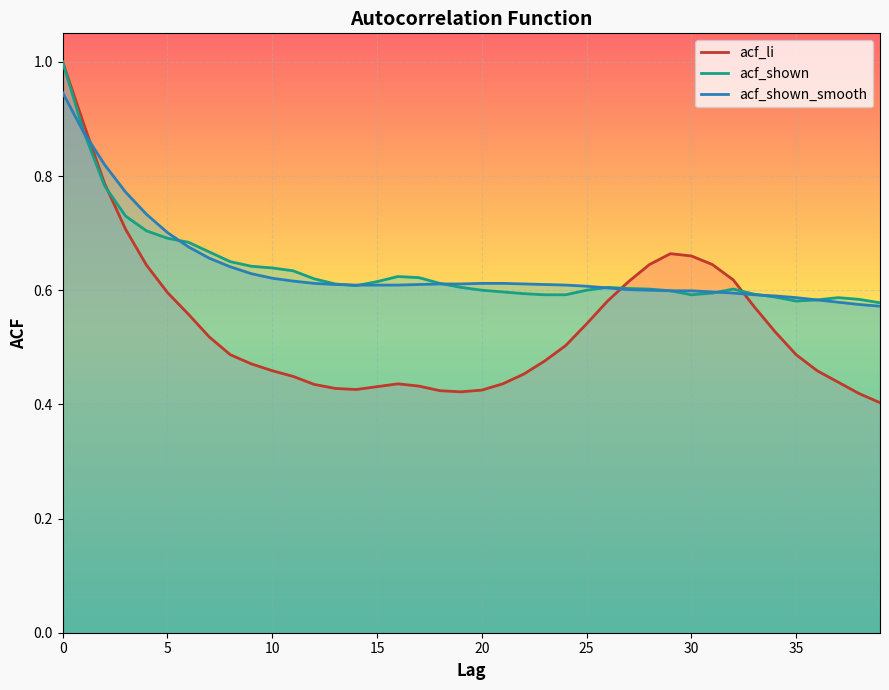

What is the total value across all series at 11?

1.7